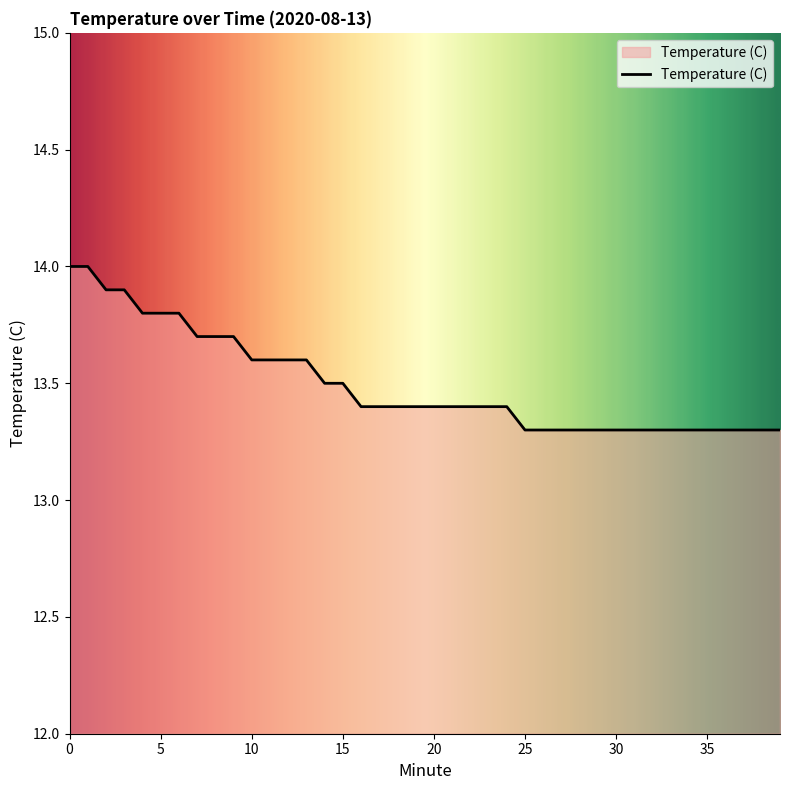

What is the minimum value shown in the chart?

13.3